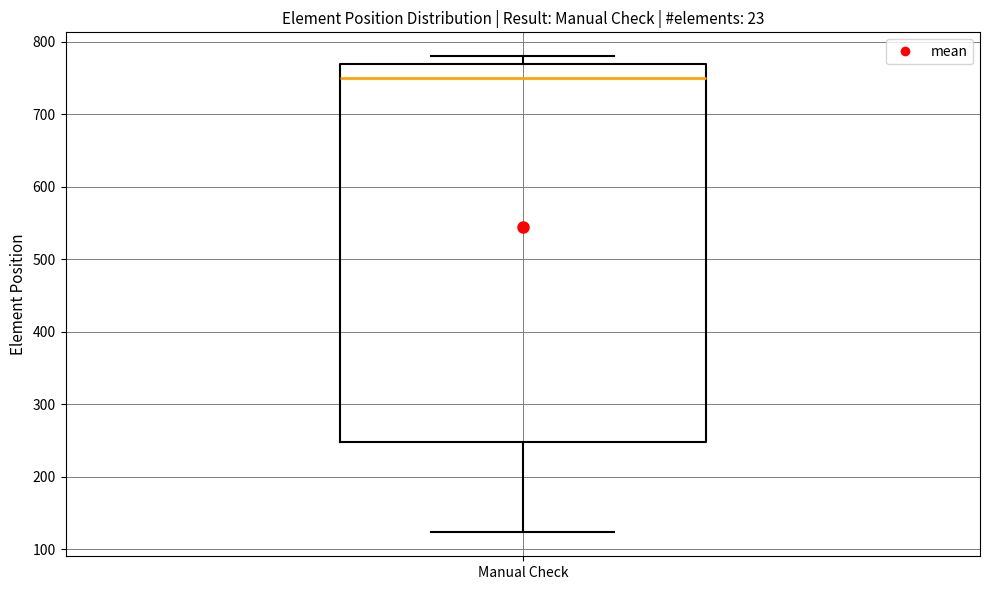

Transcribe this box plot: give where the median line is, the range the box spans, and where the two whiskers end, as read against the y-axis. The values are not printed on the chart, so give them approximately, as read against the axis.

median 750, box 250 to 770, whiskers 120 to 780